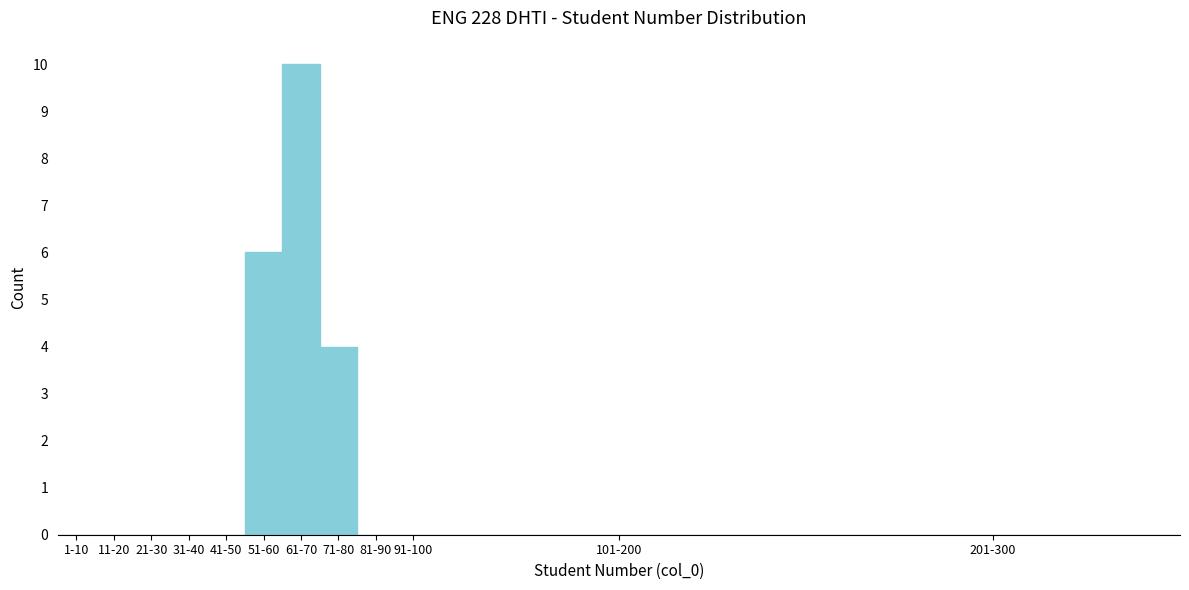

Reading right to left, what are all the values shown in this chart?

201-300=0	101-200=0	91-100=0	81-90=0	71-80=4	61-70=10	51-60=6	41-50=0	31-40=0	21-30=0	11-20=0	1-10=0